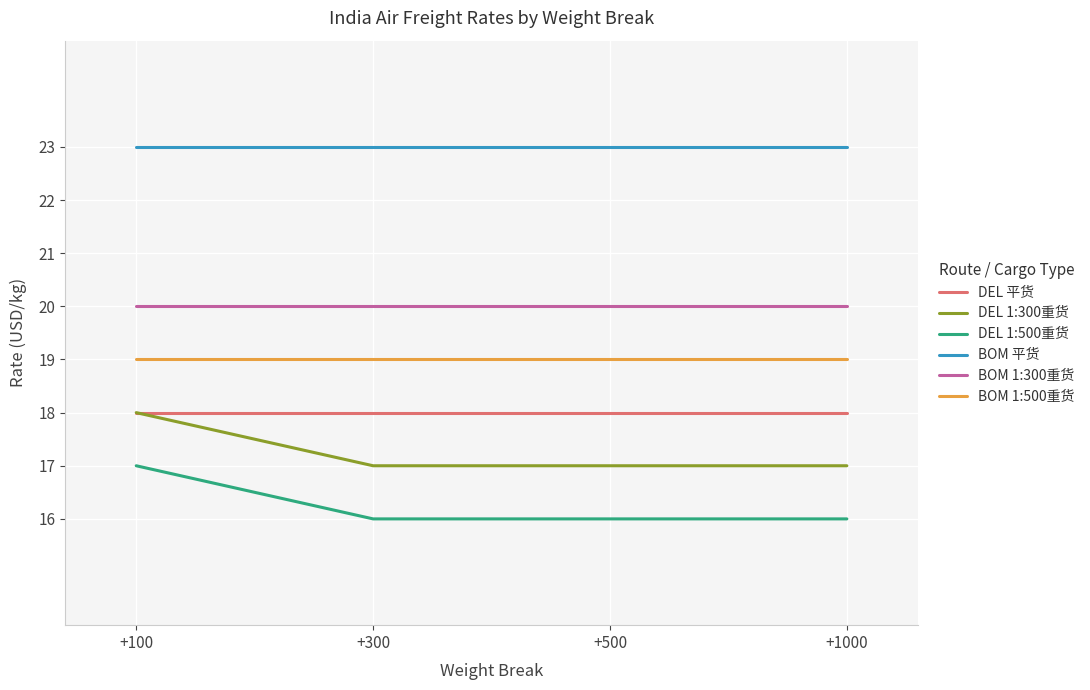

At which category is the sum across all series the highest?

+100